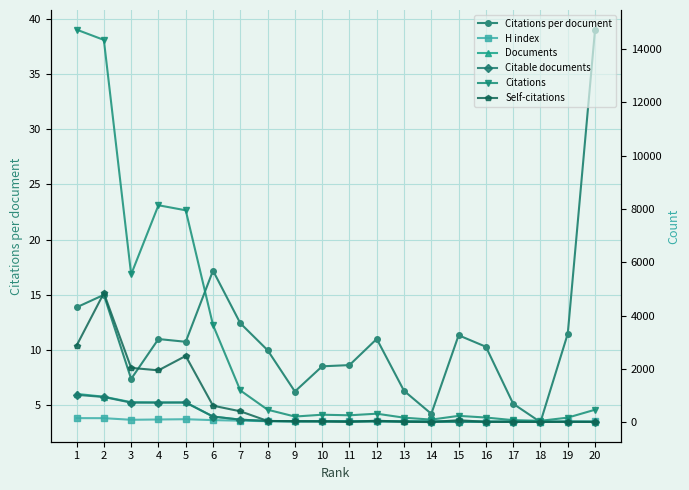

At which label is Self-citations closest to 2422?

5